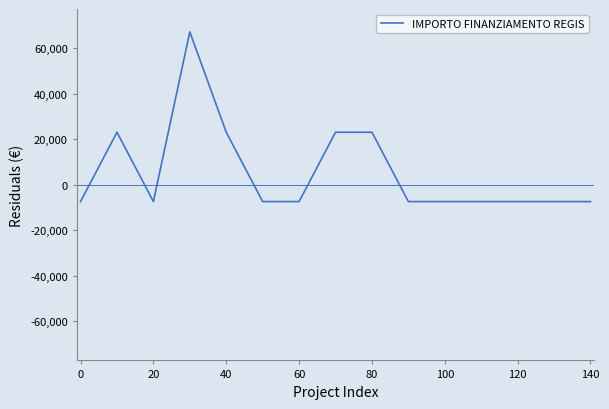

What is the average value?

5684.4